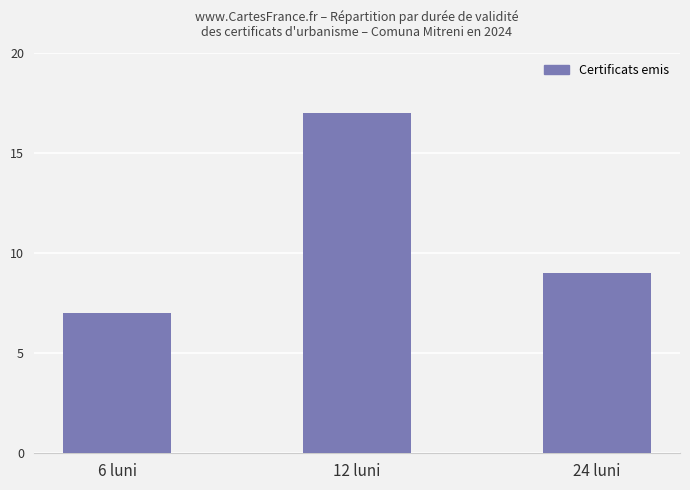

What is the smallest value displayed?

7